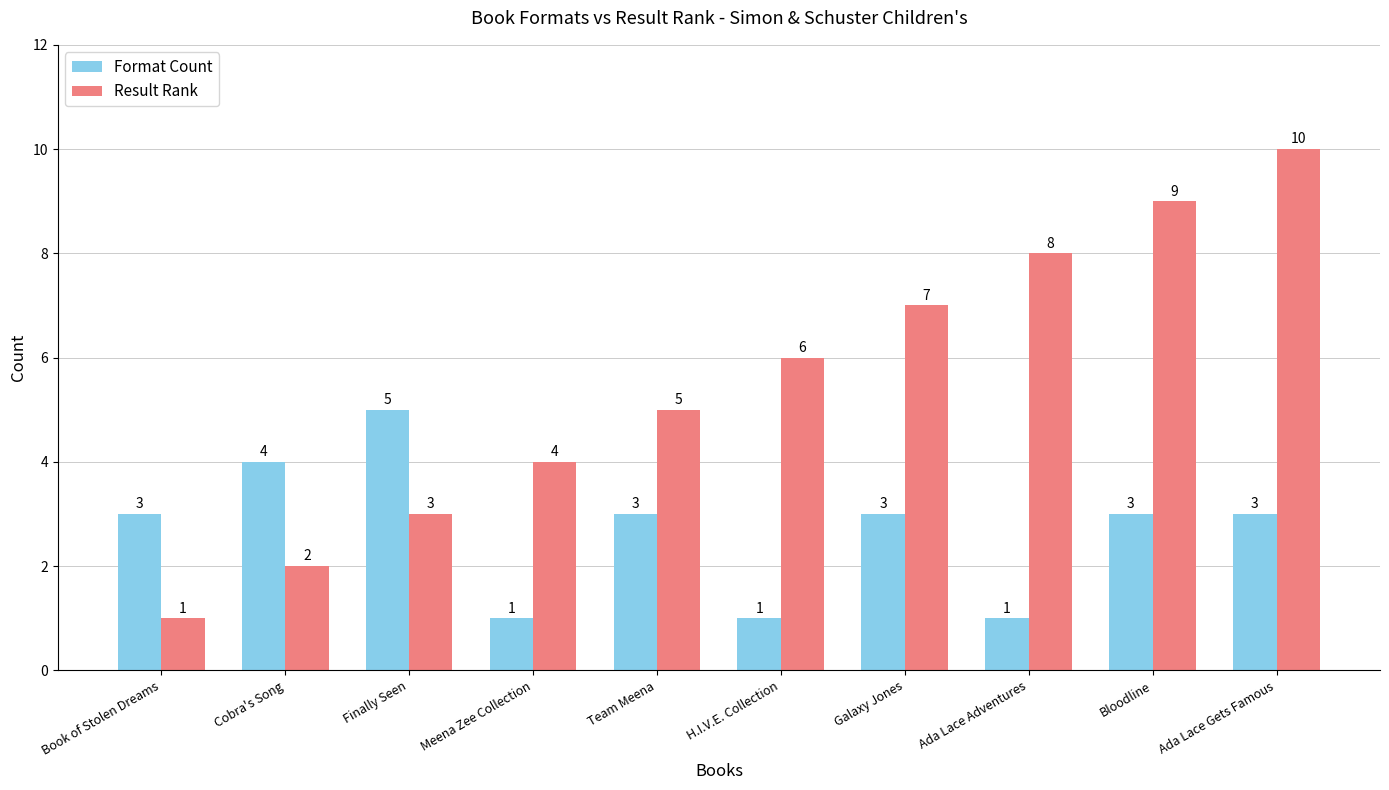

How many distinct data groups are displayed?

2